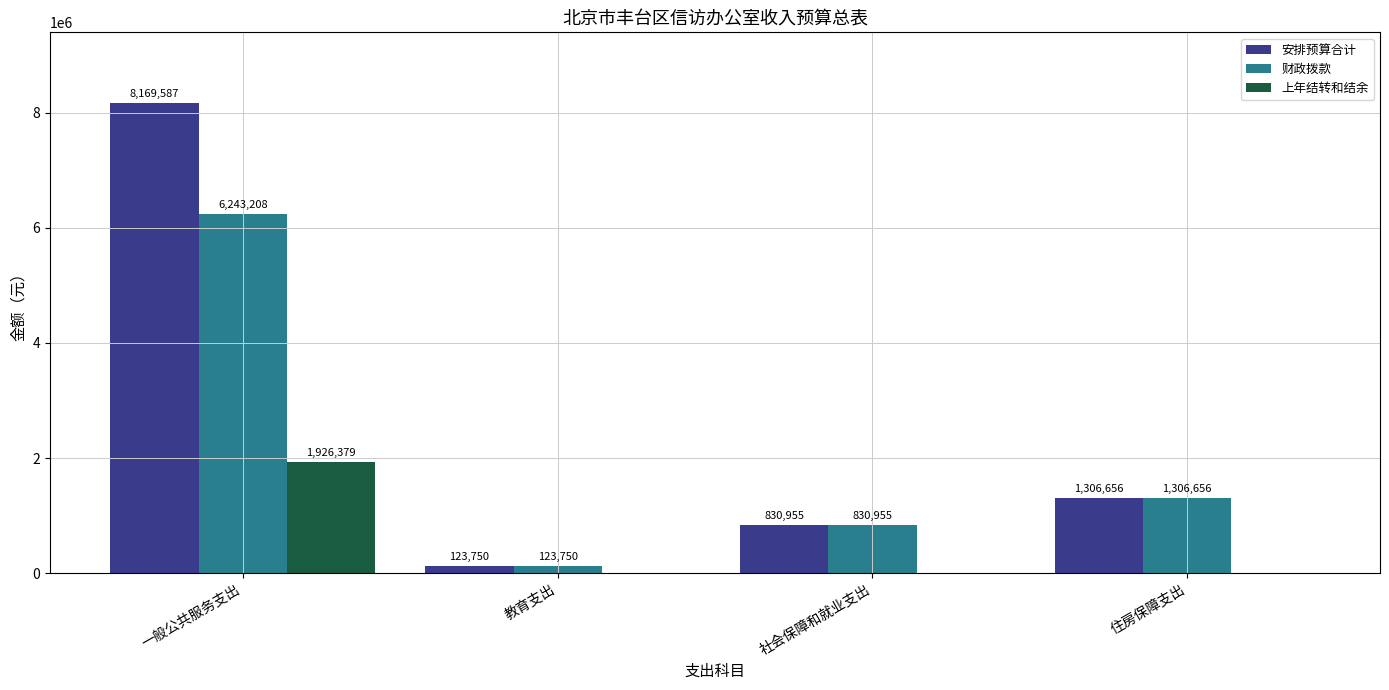

At which label is 安排预算合计 closest to 4146668?

住房保障支出